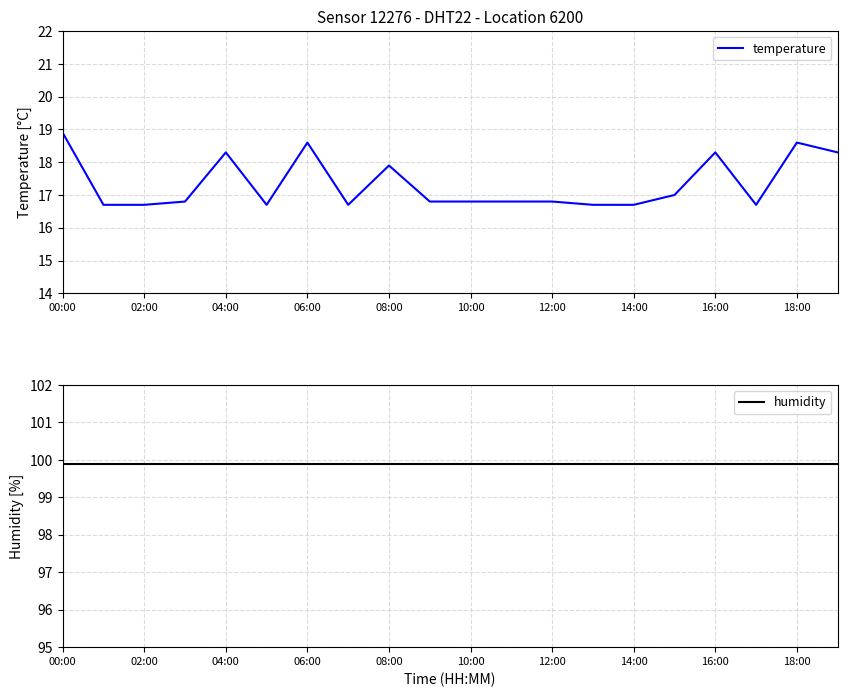

True or false: humidity has more than 2 interior local peaks.

False